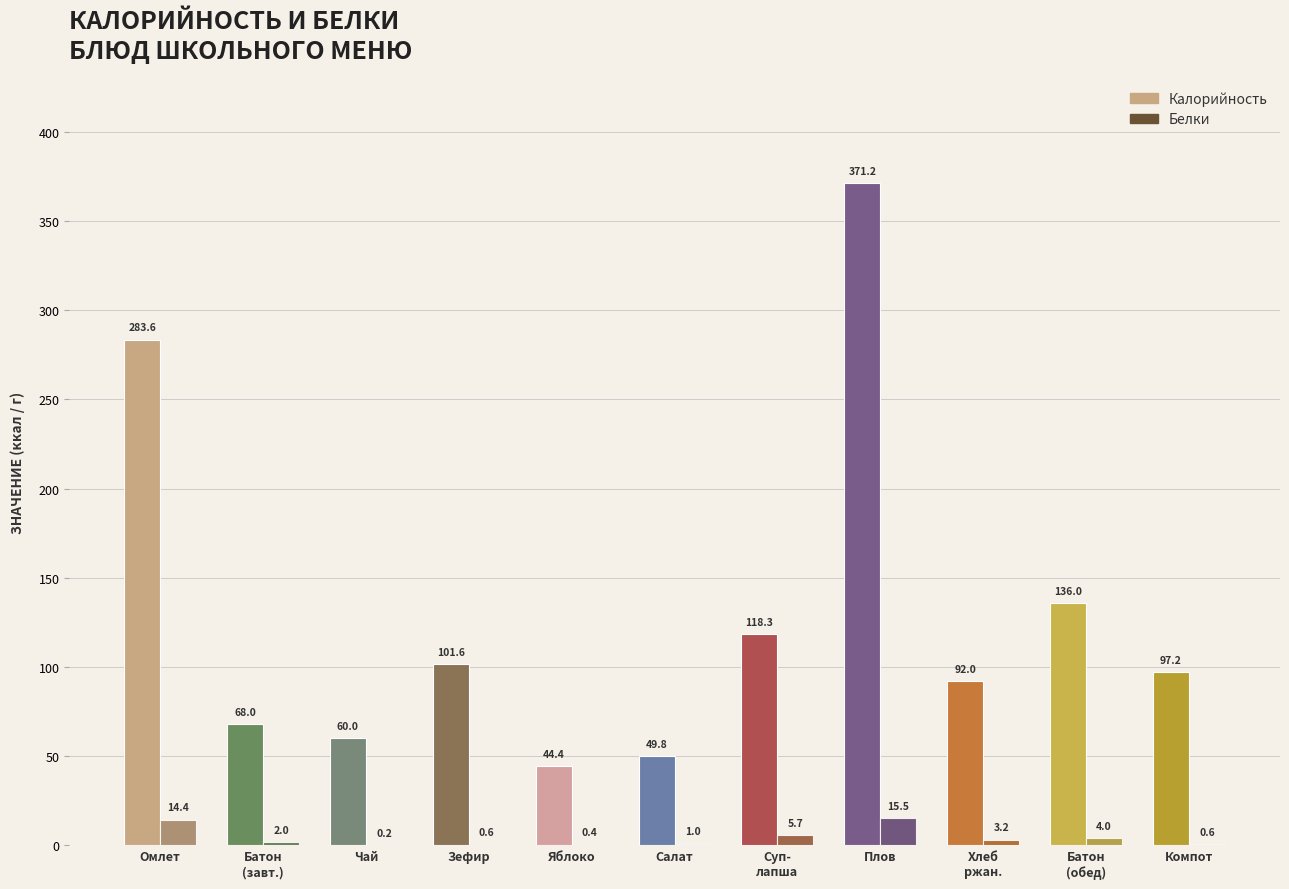

What is the sum of the Белки values at Чай and Яблоко?

0.6